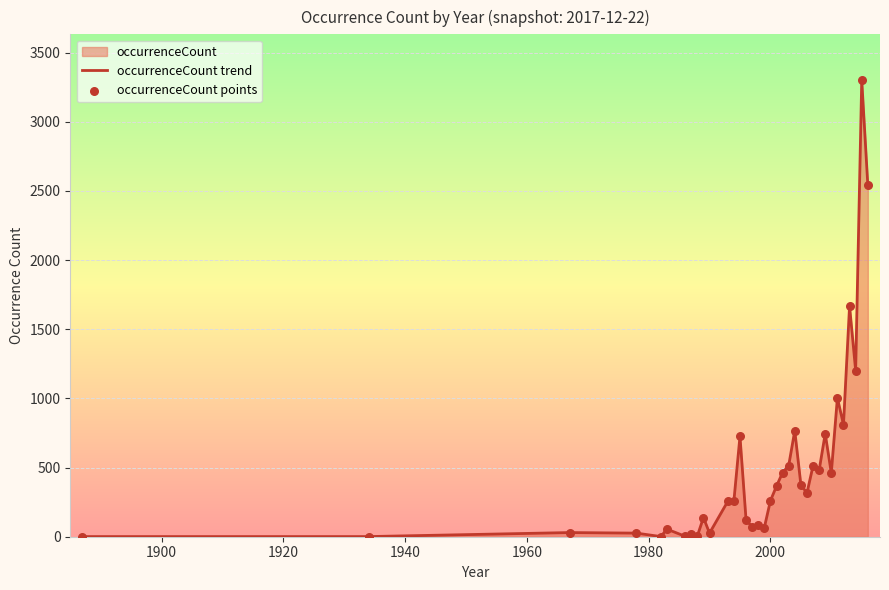

Which series has the widest spread of Y values?

occurrenceCount trend